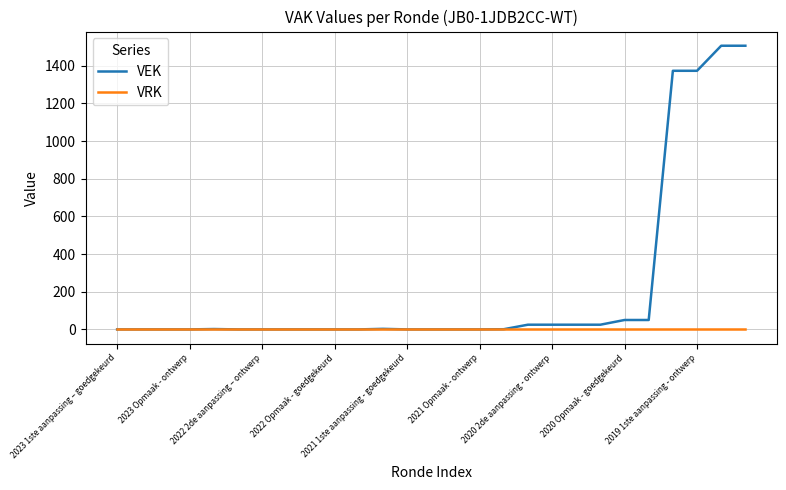

Which series has the largest total across all categories?

VEK